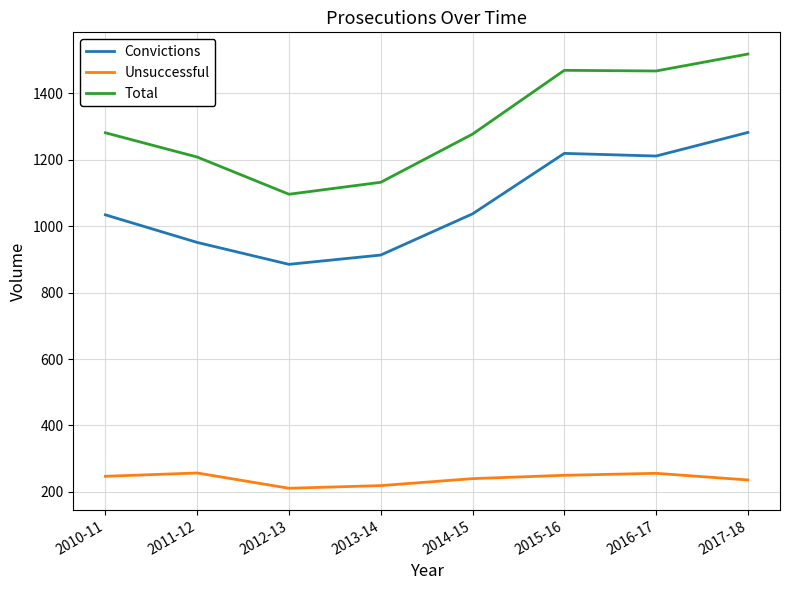

What is the difference between the maximum and second lowest values in the Unsuccessful series?

38